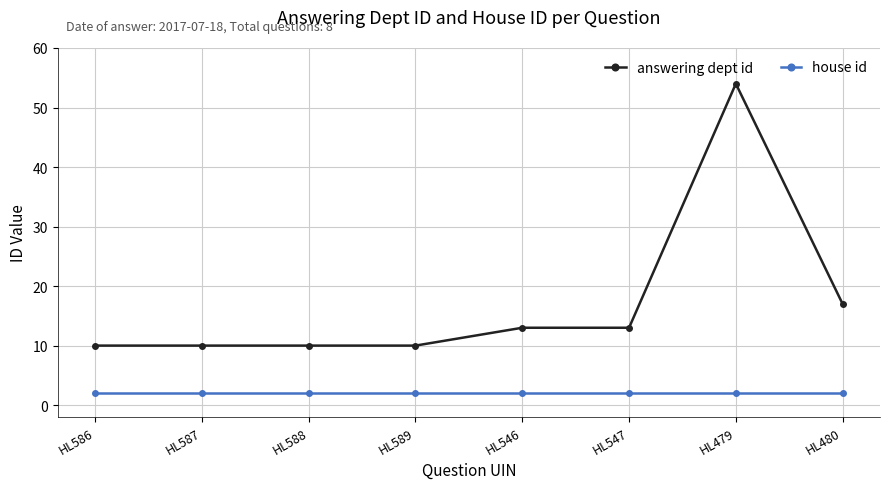

True or false: answering dept id has more than 0 points higher than both neighbors.

True